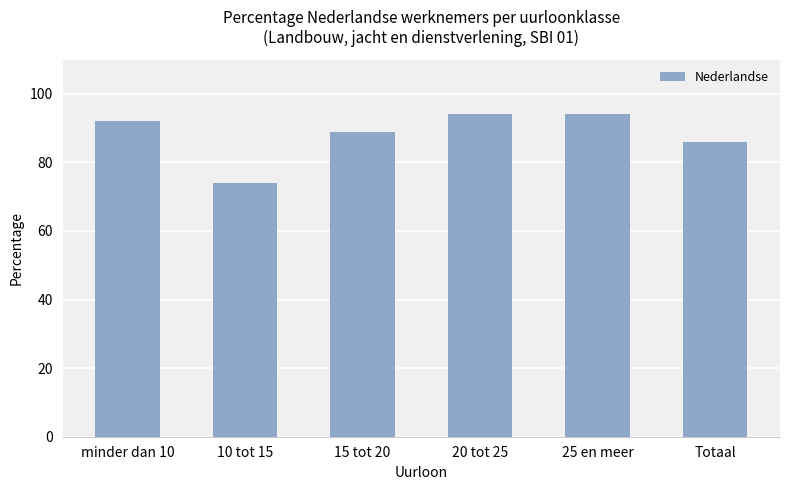

Reading left to right, transcribe all the data shown in this chart.

92	74	89	94	94	86